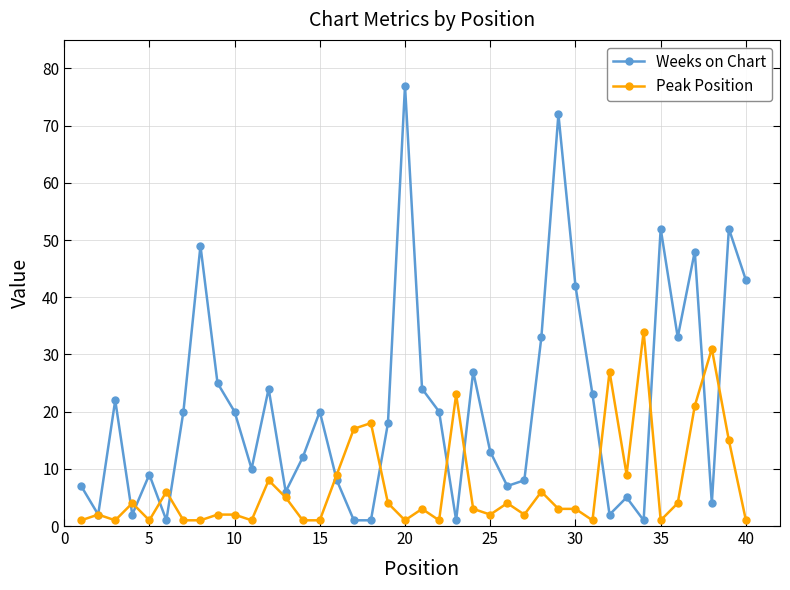

True or false: Peak Position has more than 1 points higher than both neighbors.

True